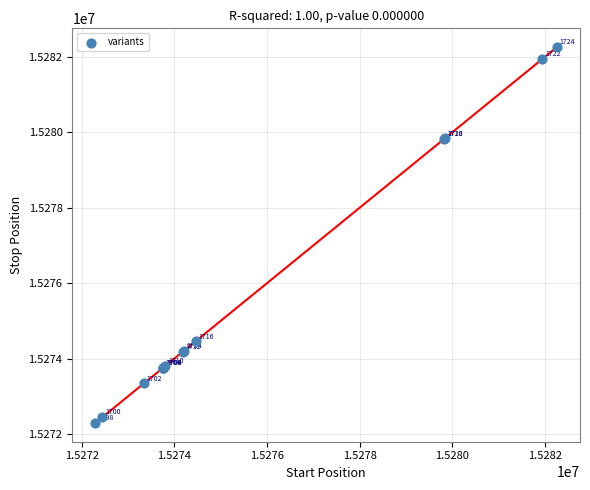

What Y value in the scatter plot is closest to 15277275?

15279826